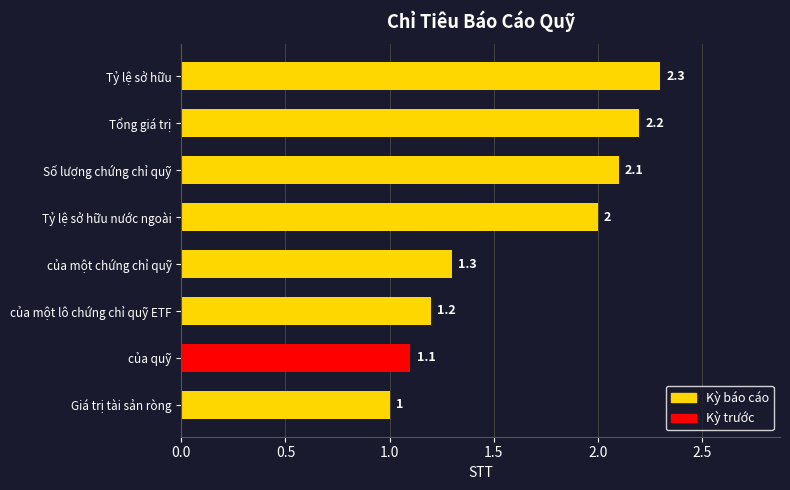

What is the difference between the values at Tỷ lệ sở hữu and của quỹ?

1.2